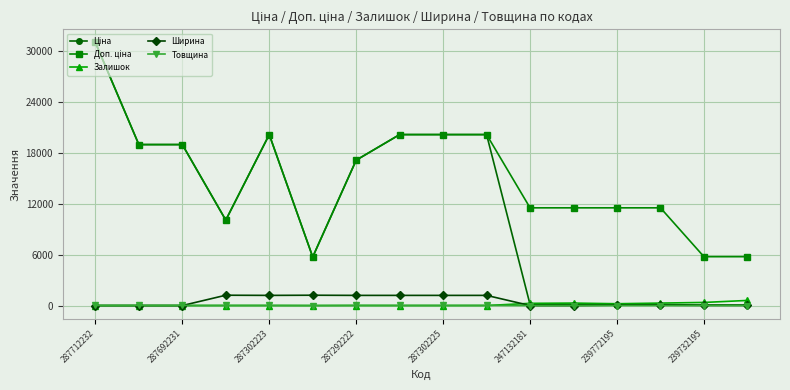

At how many categories does at least one series exceed 2670?

16